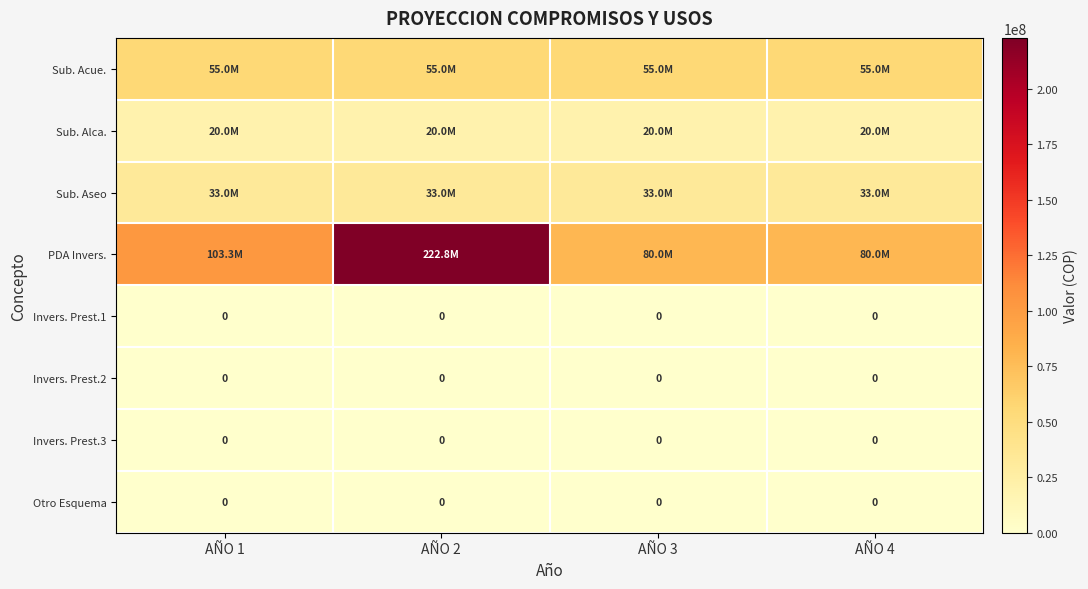

The Invers. Prest.2 series shows 0 at AÑO 1. True or false?

True